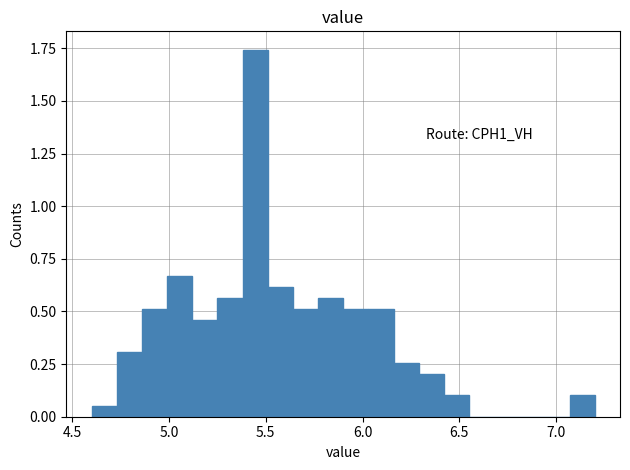

Read against the x-axis, roughly where is the centre of the tallest bar?

5.45